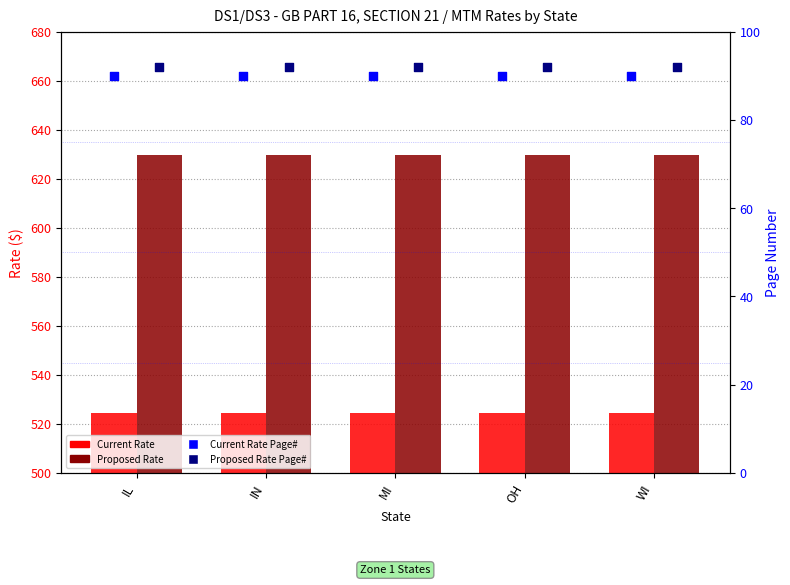

Is the value of Proposed Rate Page# at OH greater than the value of Current Rate at OH?

No